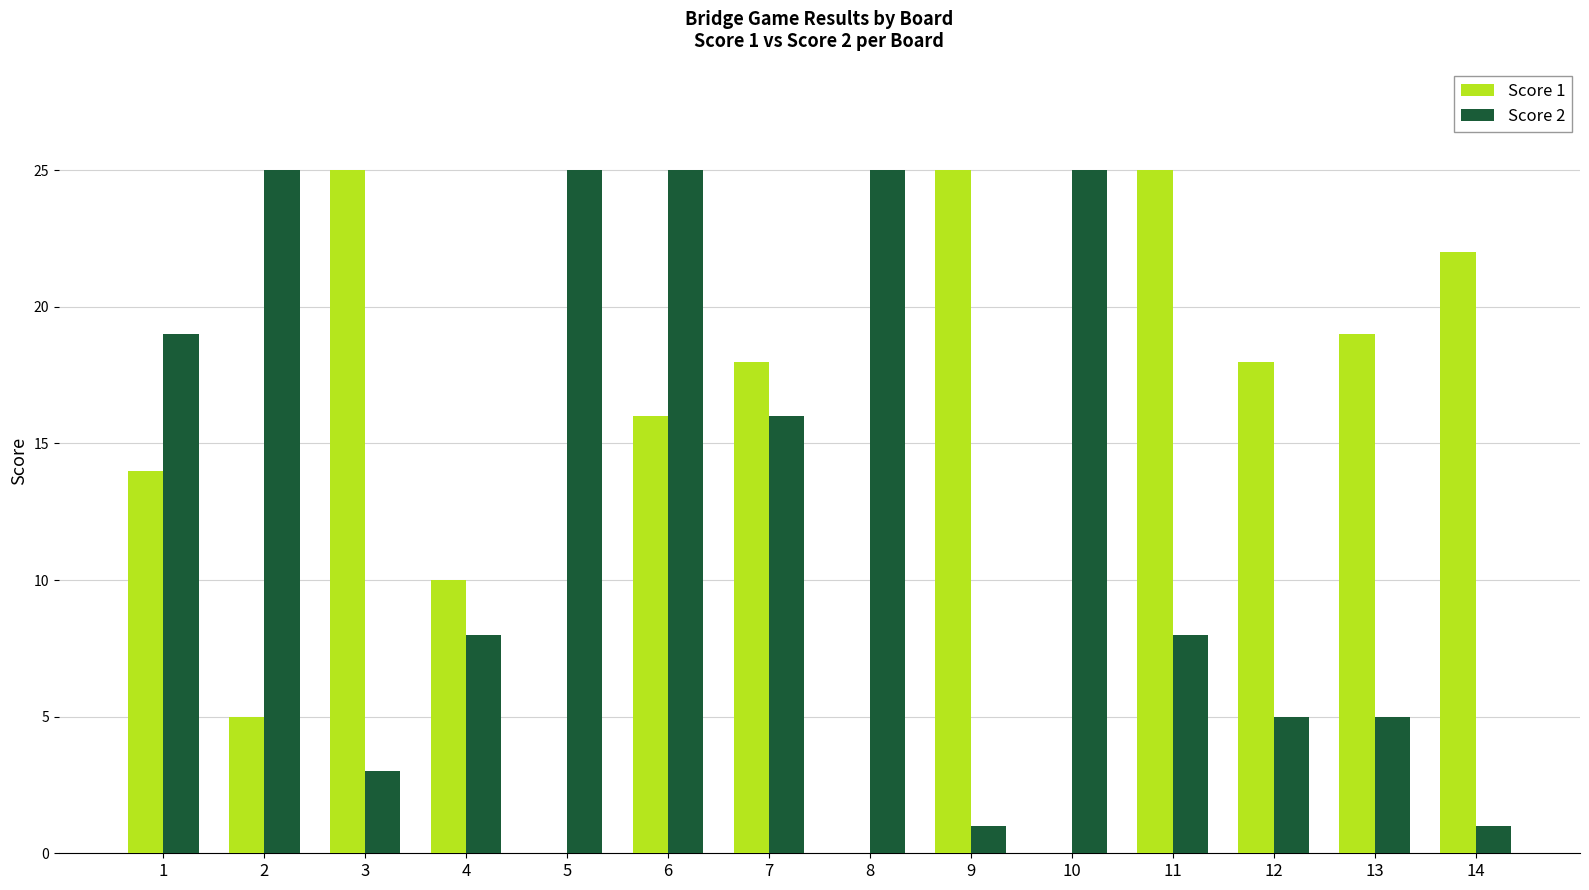

Where is Score 2 nearest to the value 13?

7